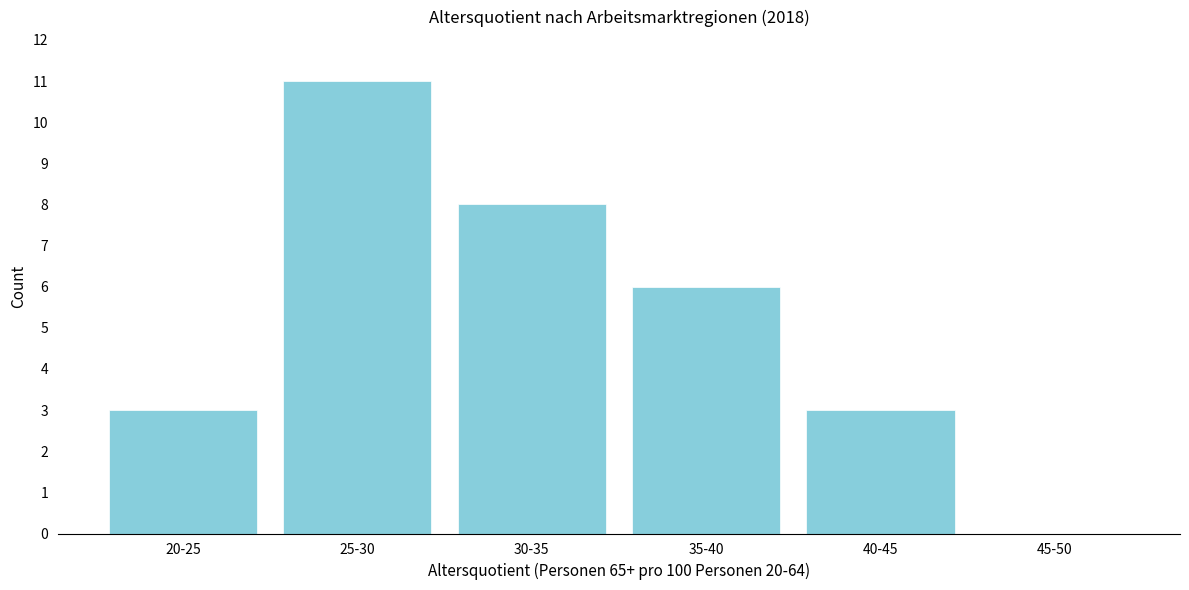

Reading left to right, extract all data points from this chart.

20-25=3	25-30=11	30-35=8	35-40=6	40-45=3	45-50=0